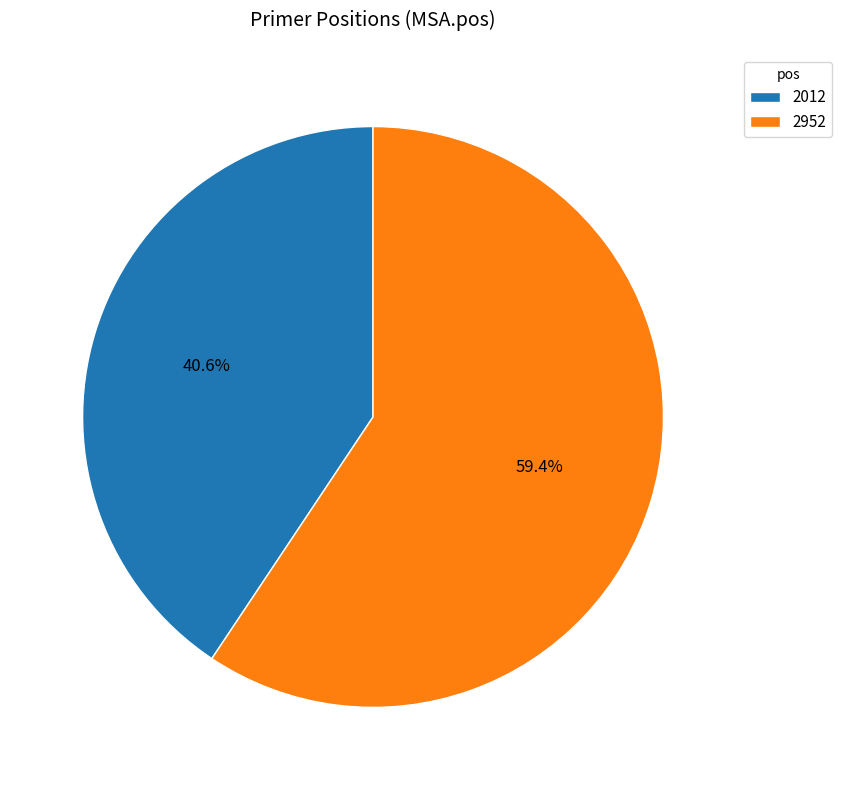

Is the sum of 2952 and 2012 greater than half?

Yes